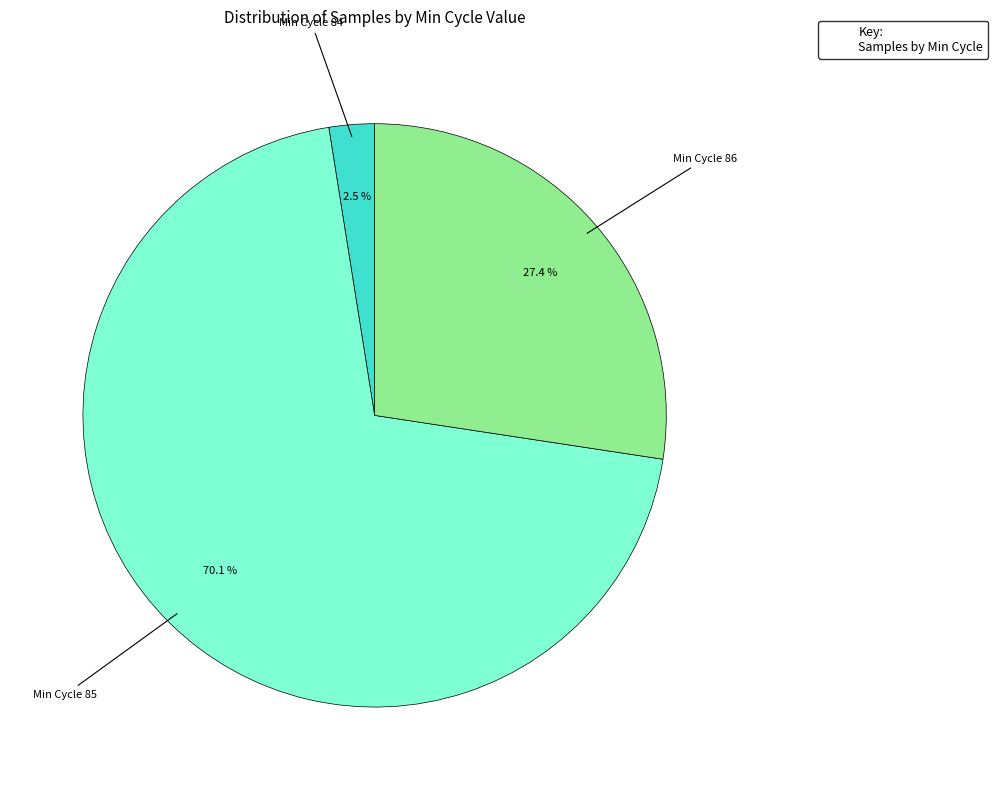

Is there any slice that represents more than half of the pie?

Yes